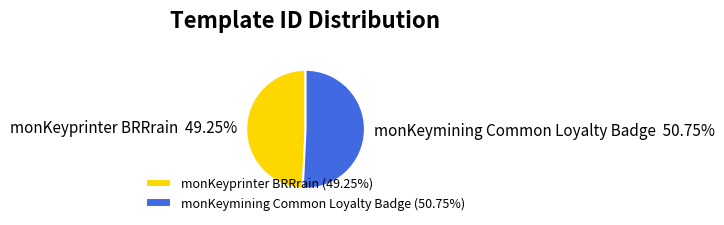

Which category has the biggest portion of the pie?

monKeymining Common Loyalty Badge